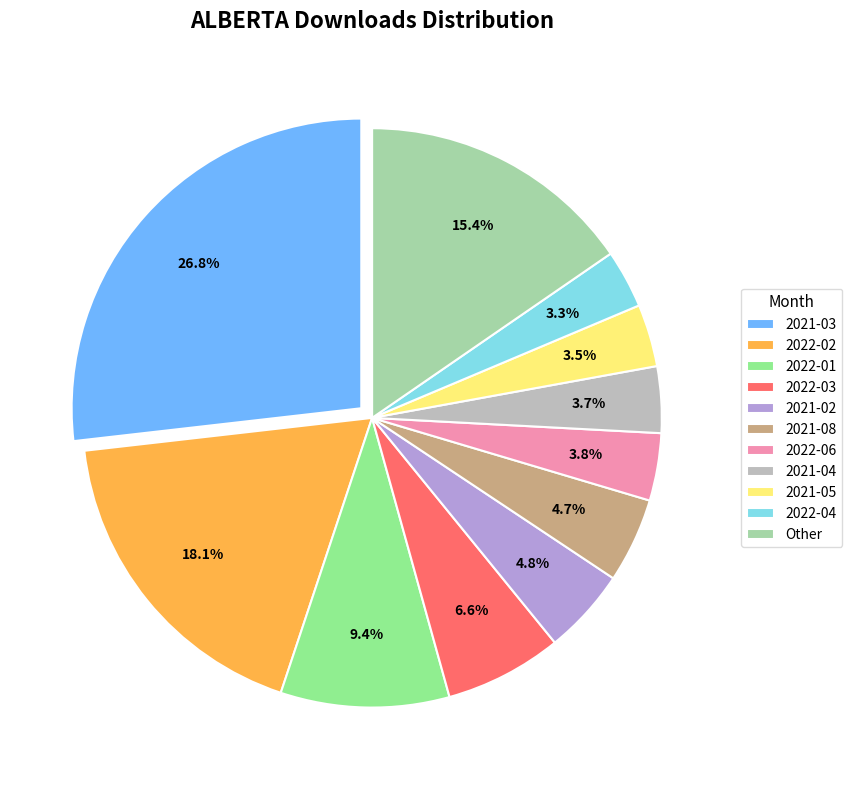

Between 2022-06 and 2022-02, which is larger?

2022-02